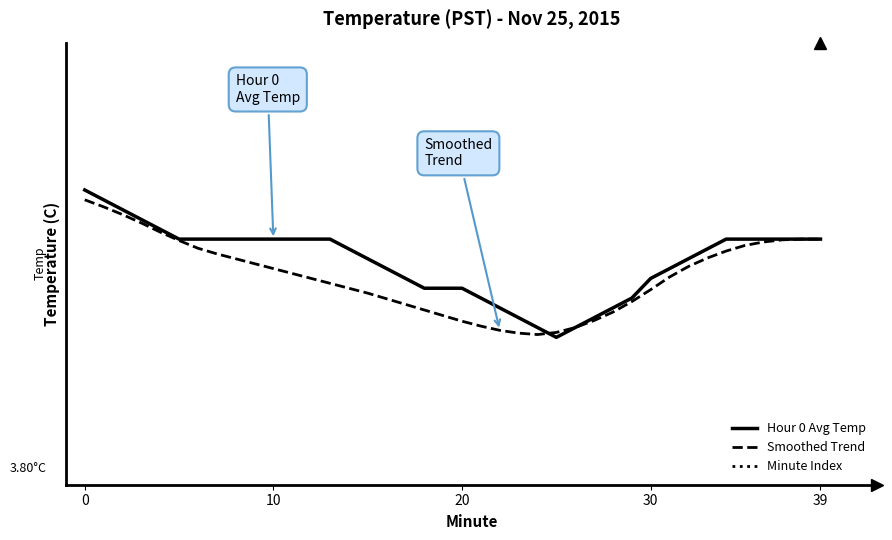

Does the chart display data point markers on the line(s)?

No